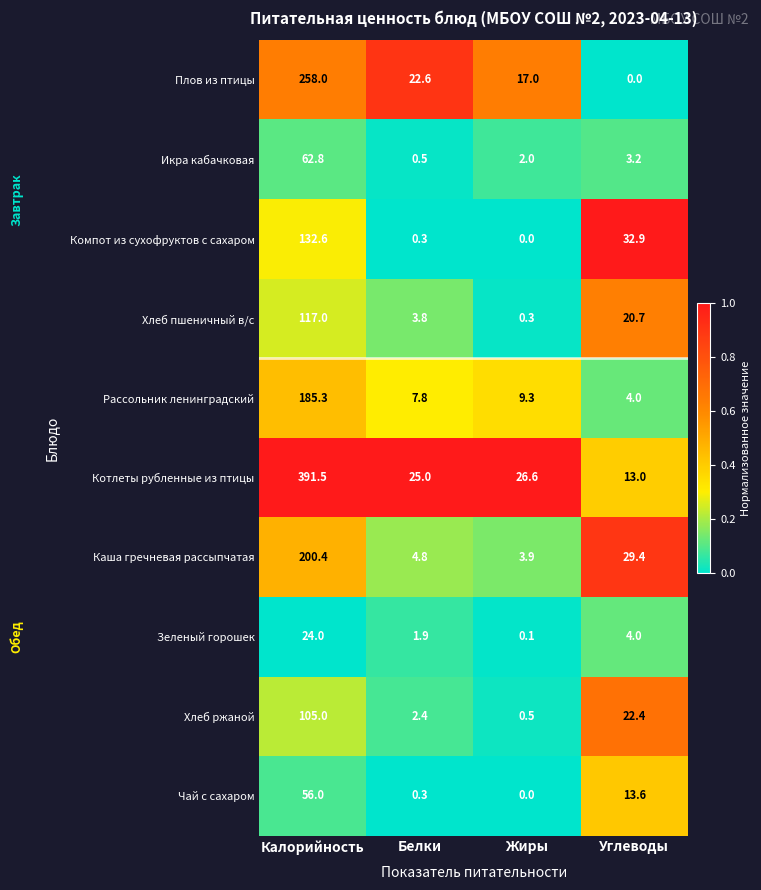

Is it true that Чай с сахаром equals 5.4 at Углеводы?

False